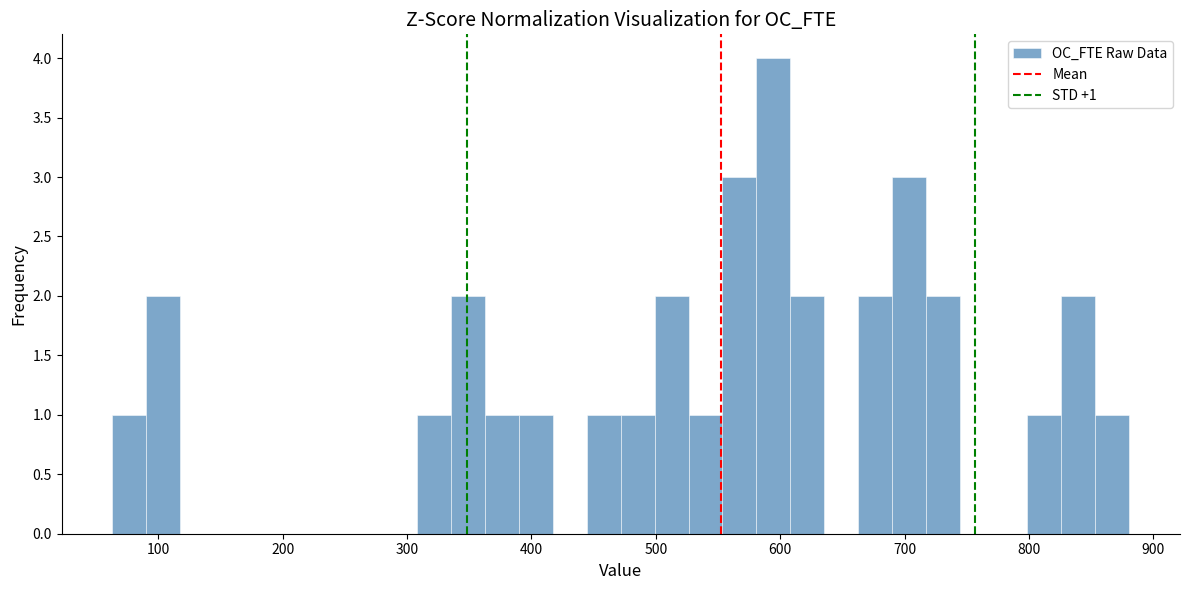

Read against the x-axis, roughly where is the centre of the tallest bar?

590